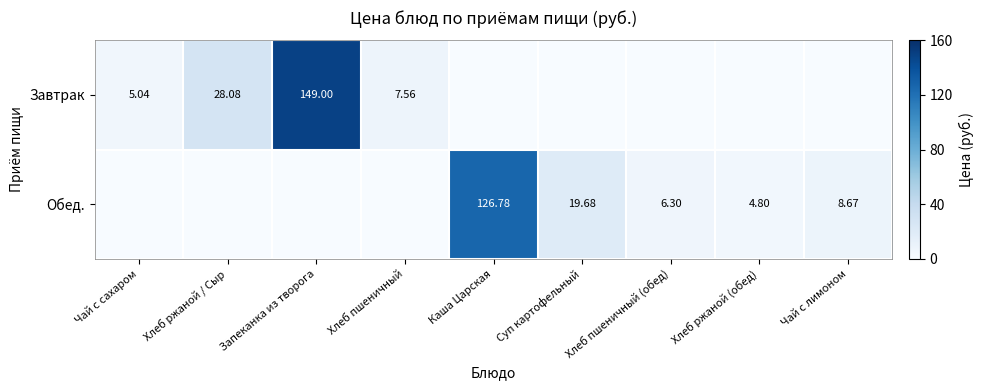

What is the maximum value shown in the chart?

149.0